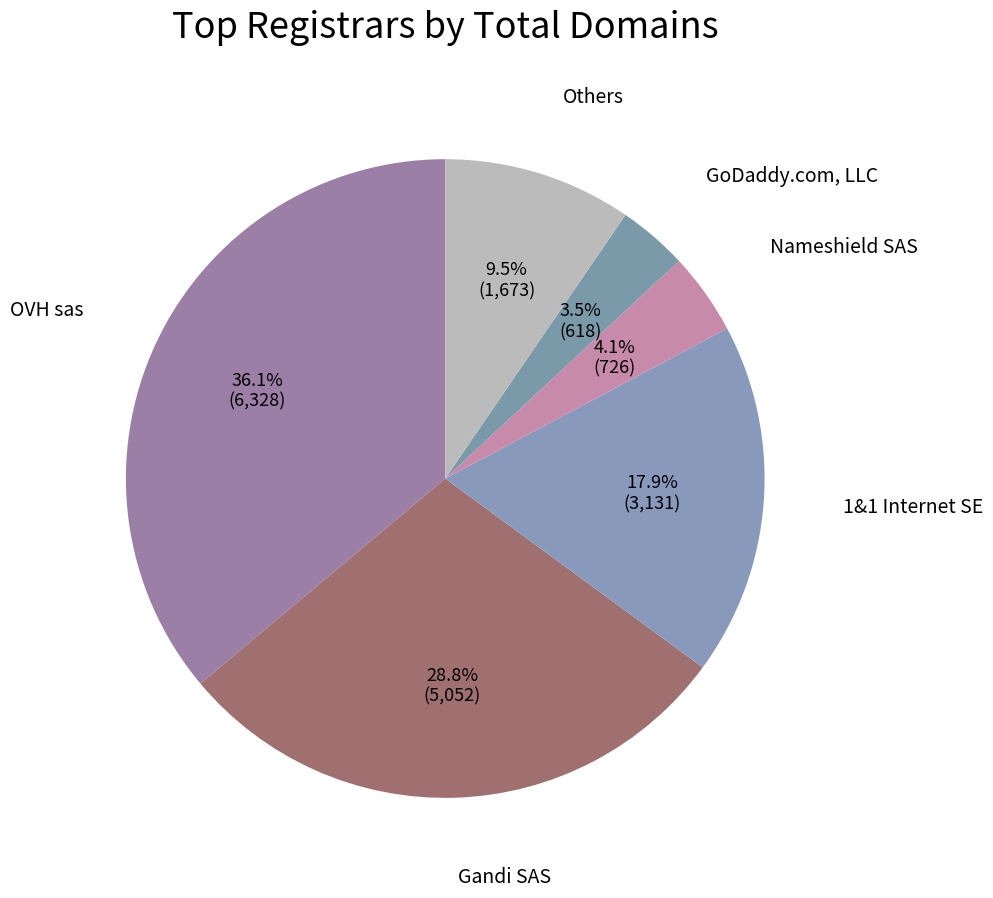

Is there a majority slice in this chart?

No